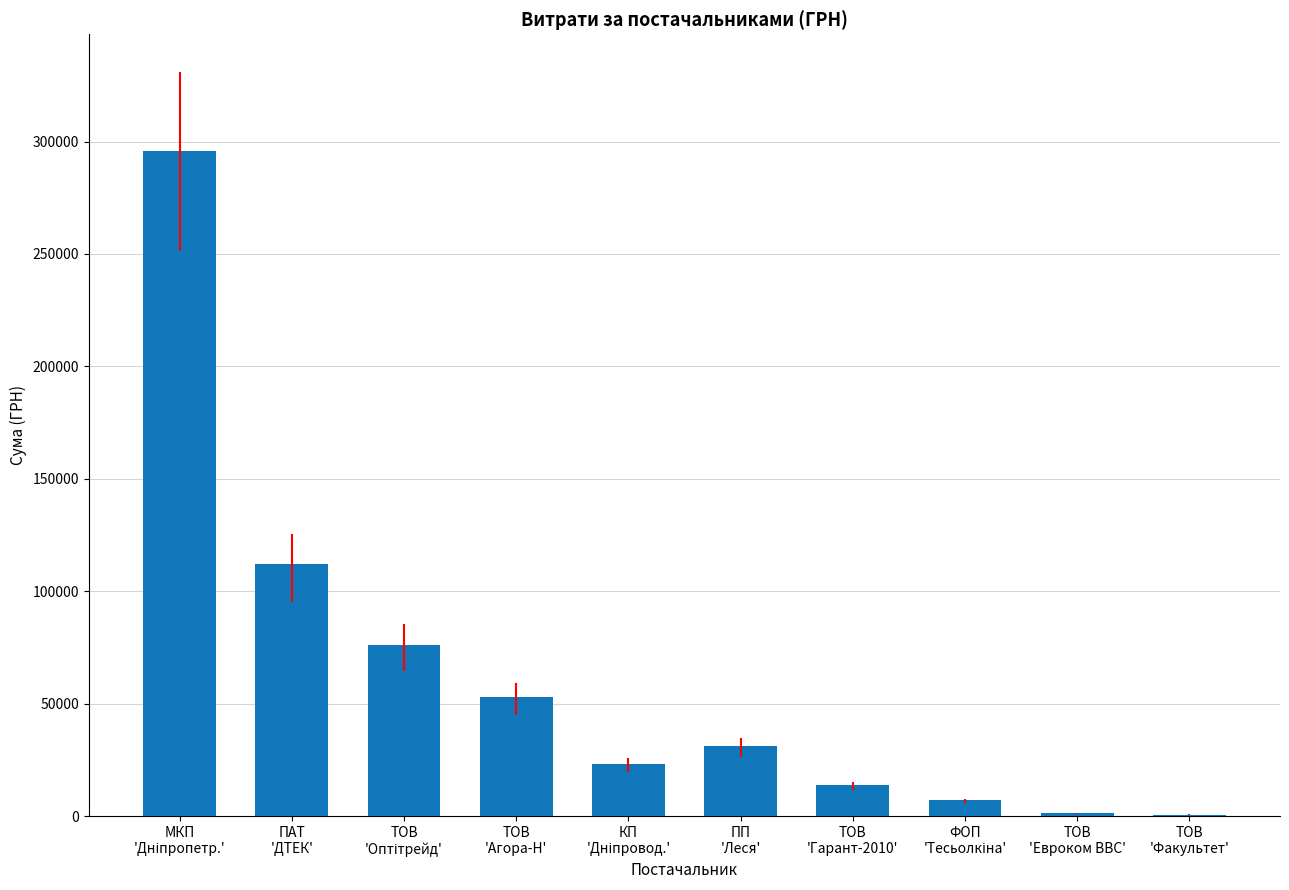

What is the change in value from ТОВ
'Агора-Н' to ТОВ
'Факультет'?

-52253.9